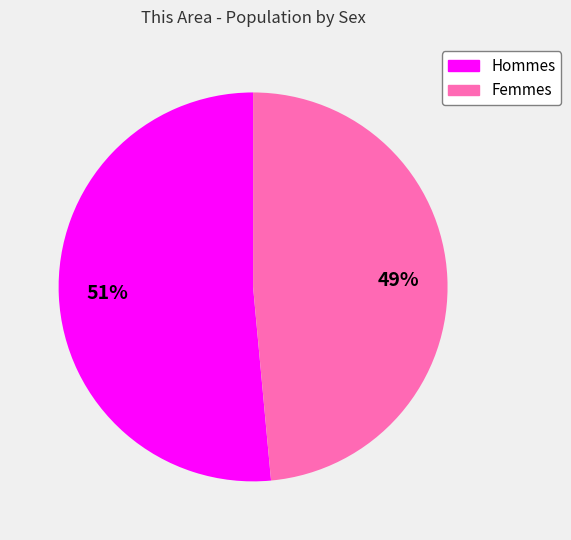

Is there a majority slice in this chart?

Yes